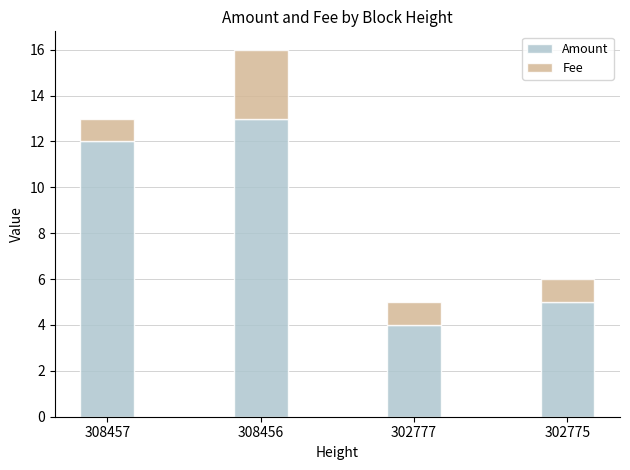

Rank the categories by Amount value from highest to lowest.

308456, 308457, 302775, 302777